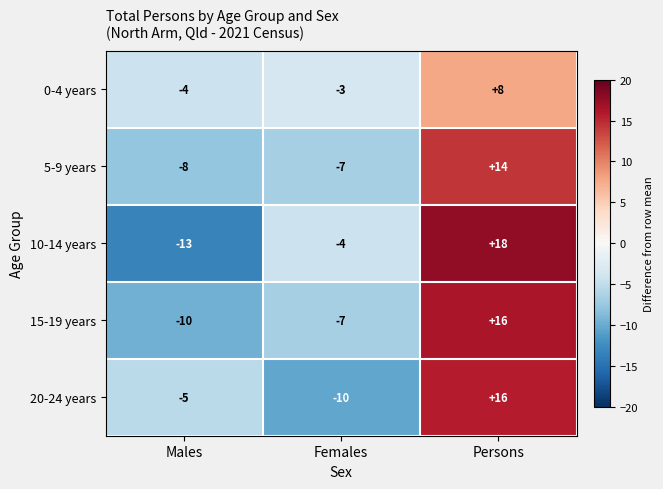

Count the number of categories in the chart.

3